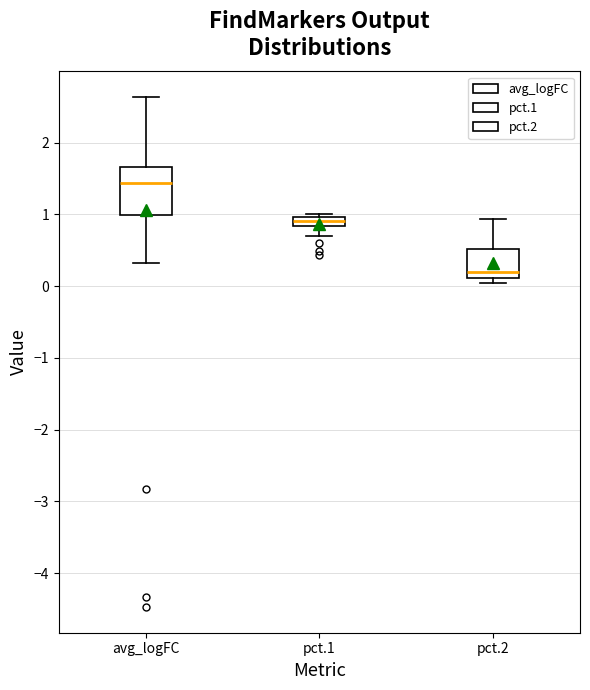

Which box has the lowest median line?

pct.2